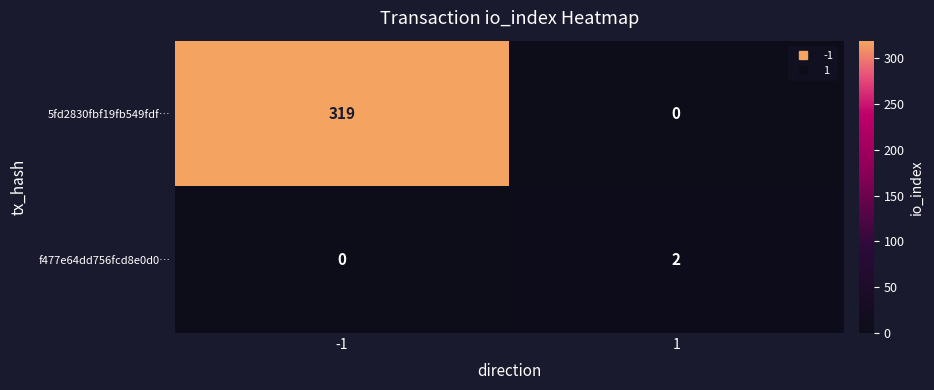

What is the maximum value shown in the chart?

319